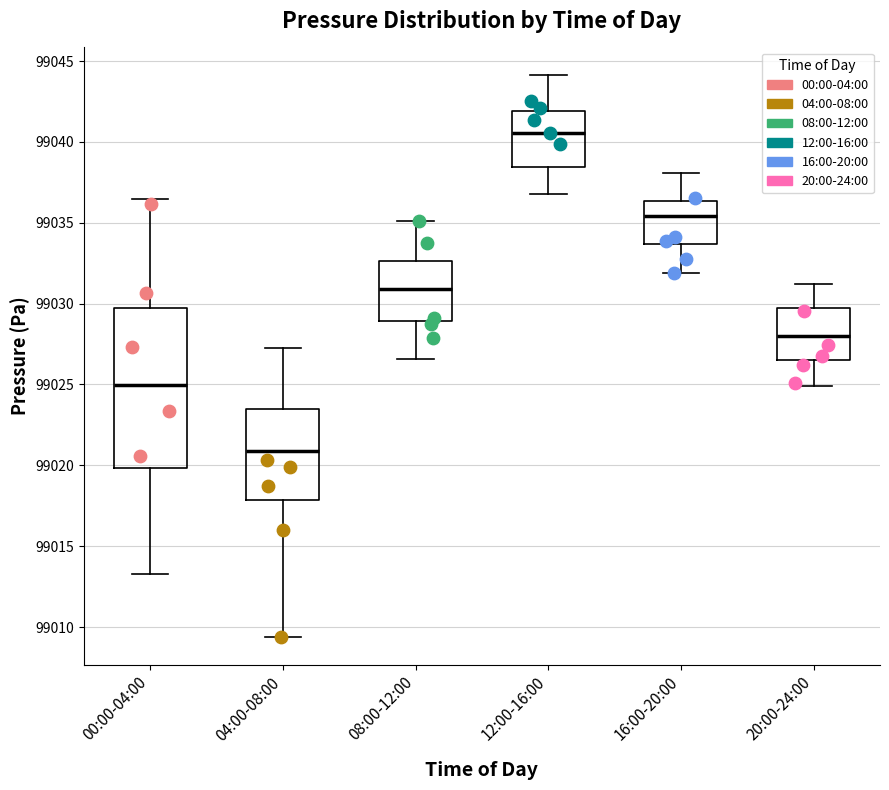

Which box's median line is the lowest?

04:00-08:00